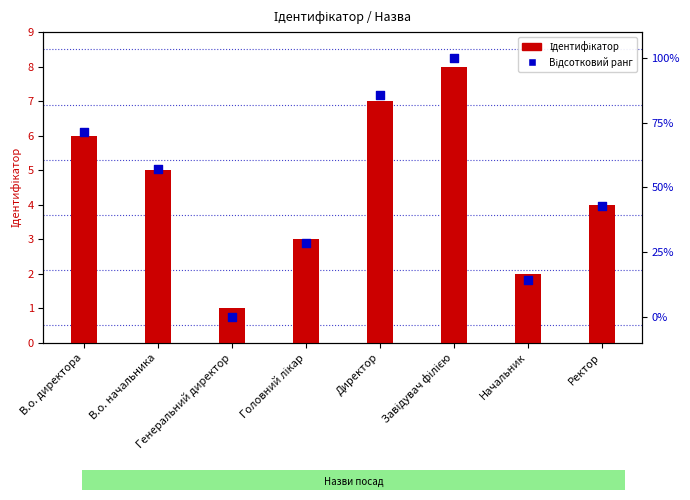

What is the total value across all series at В.о. директора?

77.4